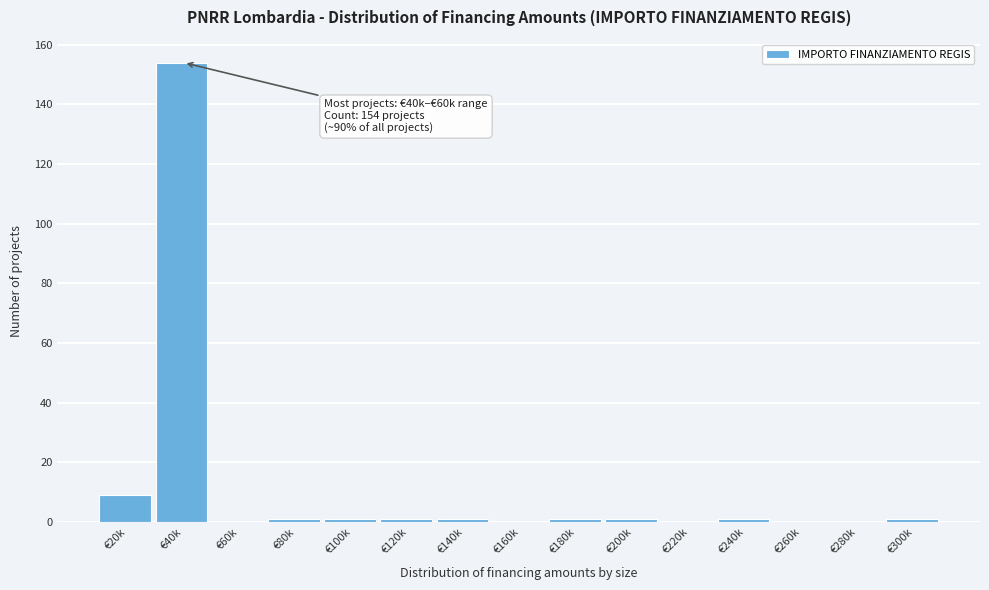

Reading right to left, transcribe all the data shown in this chart.

€300k=1	€280k=0	€260k=0	€240k=1	€220k=0	€200k=1	€180k=1	€160k=0	€140k=1	€120k=1	€100k=1	€80k=1	€60k=0	€40k=154	€20k=9